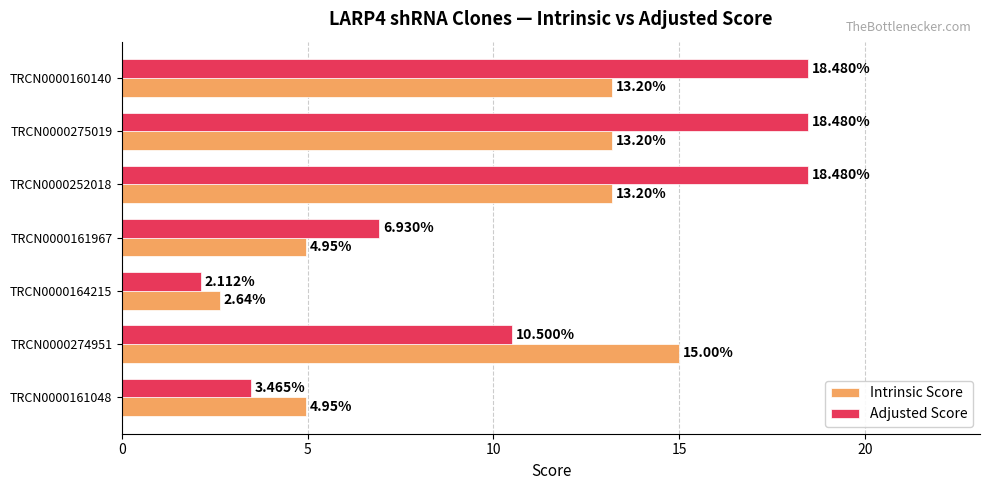

Rank the series by their average value, from highest to lowest.

Adjusted Score, Intrinsic Score